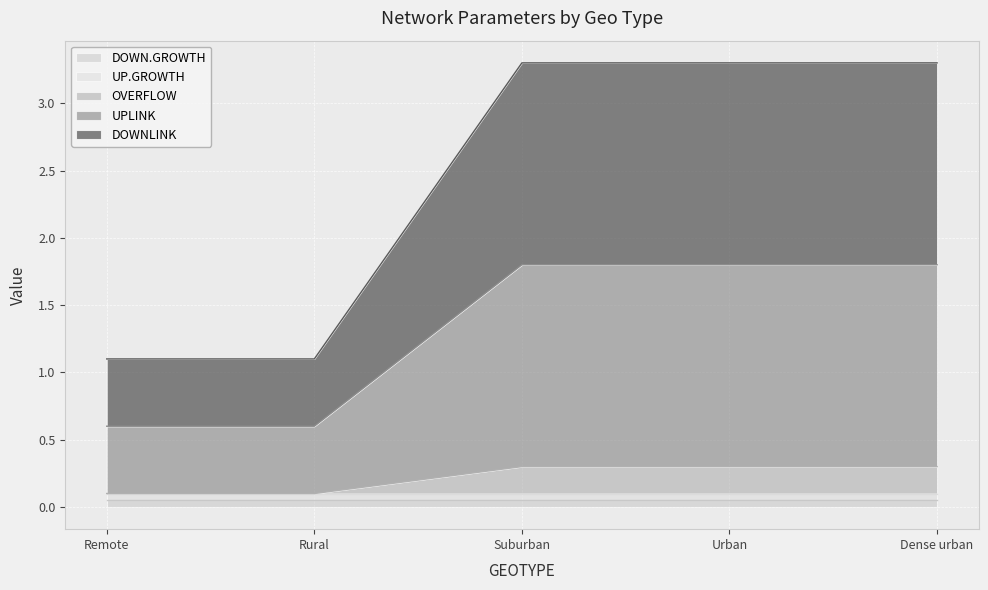

True or false: UPLINK and OVERFLOW intersect in this chart.

False